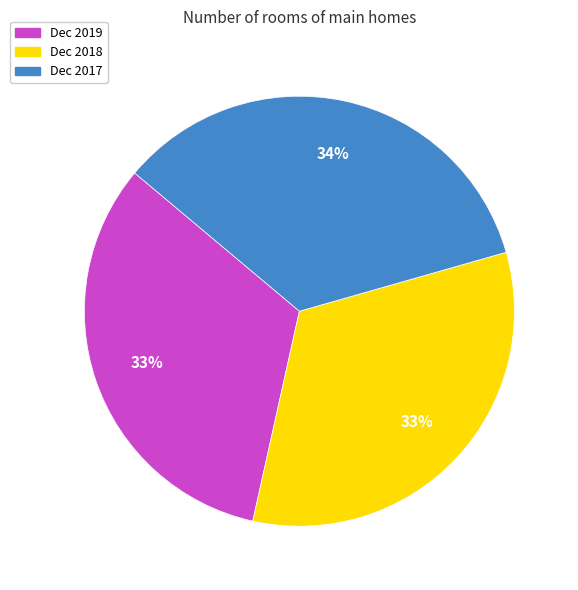

Does Dec 2017 represent more than half of the total?

No